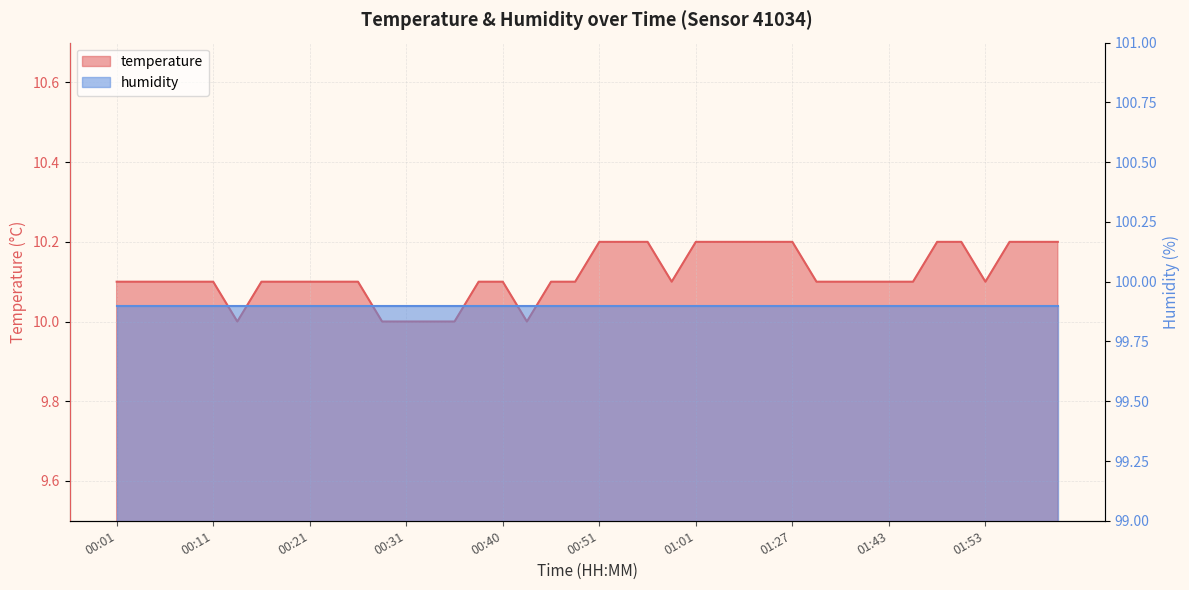

Which label corresponds to the largest value in the chart?

00:51